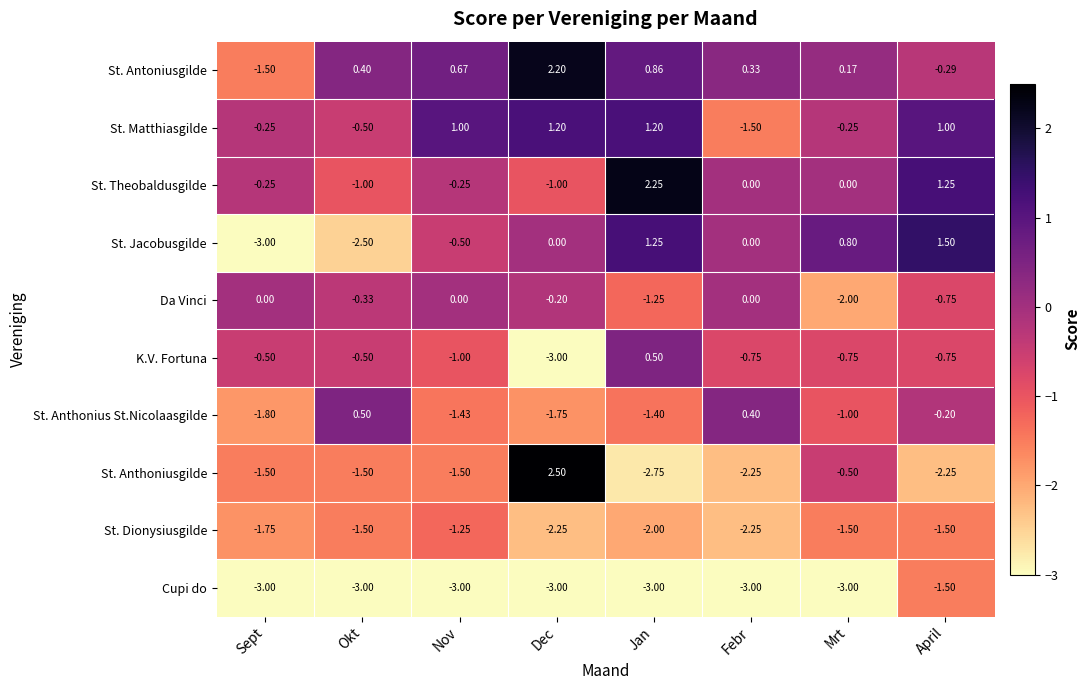

Which series has the widest spread of values?

St. Anthoniusgilde